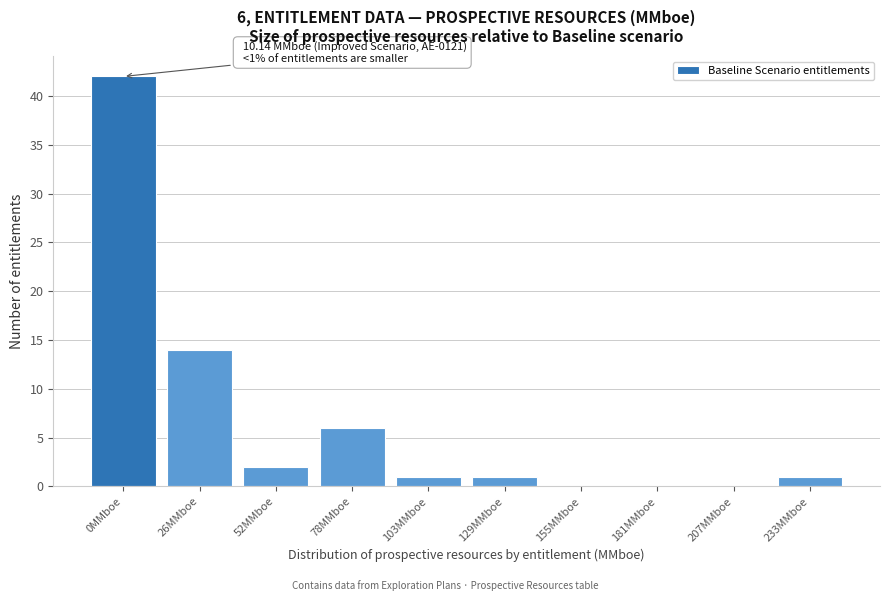

Reading left to right, transcribe all the data shown in this chart.

0MMboe=42	26MMboe=14	52MMboe=2	78MMboe=6	103MMboe=1	129MMboe=1	155MMboe=0	181MMboe=0	207MMboe=0	233MMboe=1